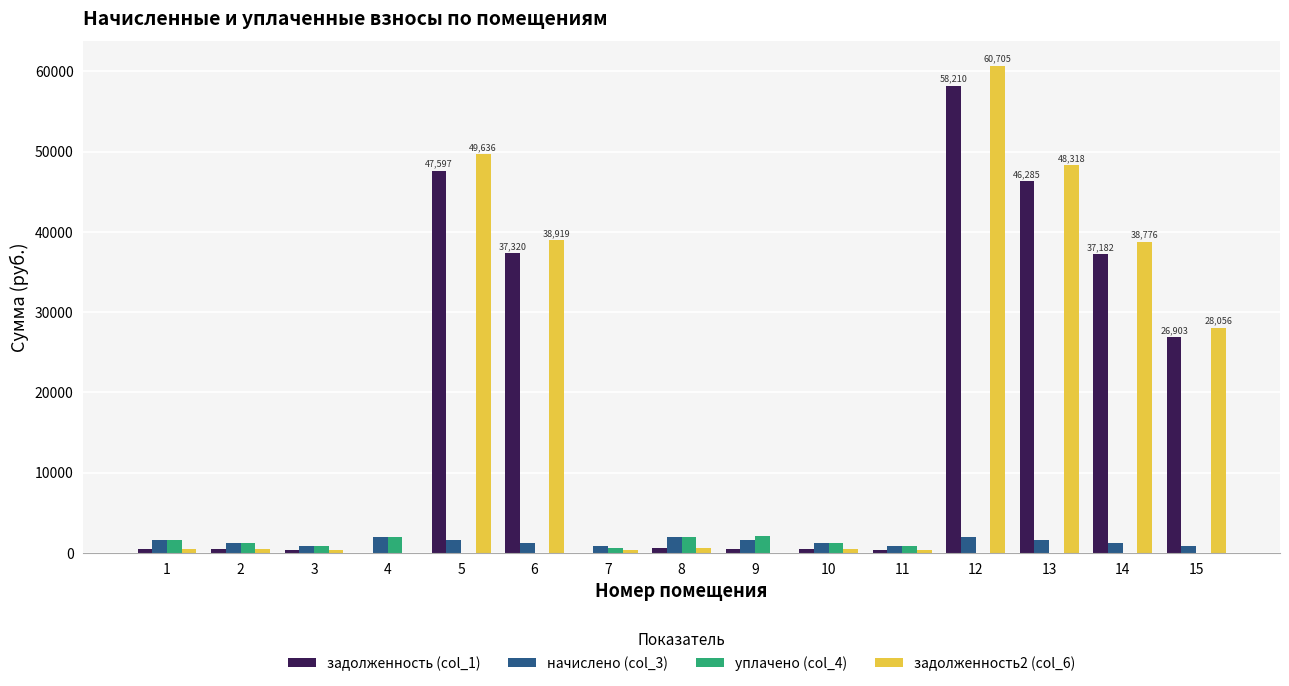

At which category is the sum across all series the highest?

12